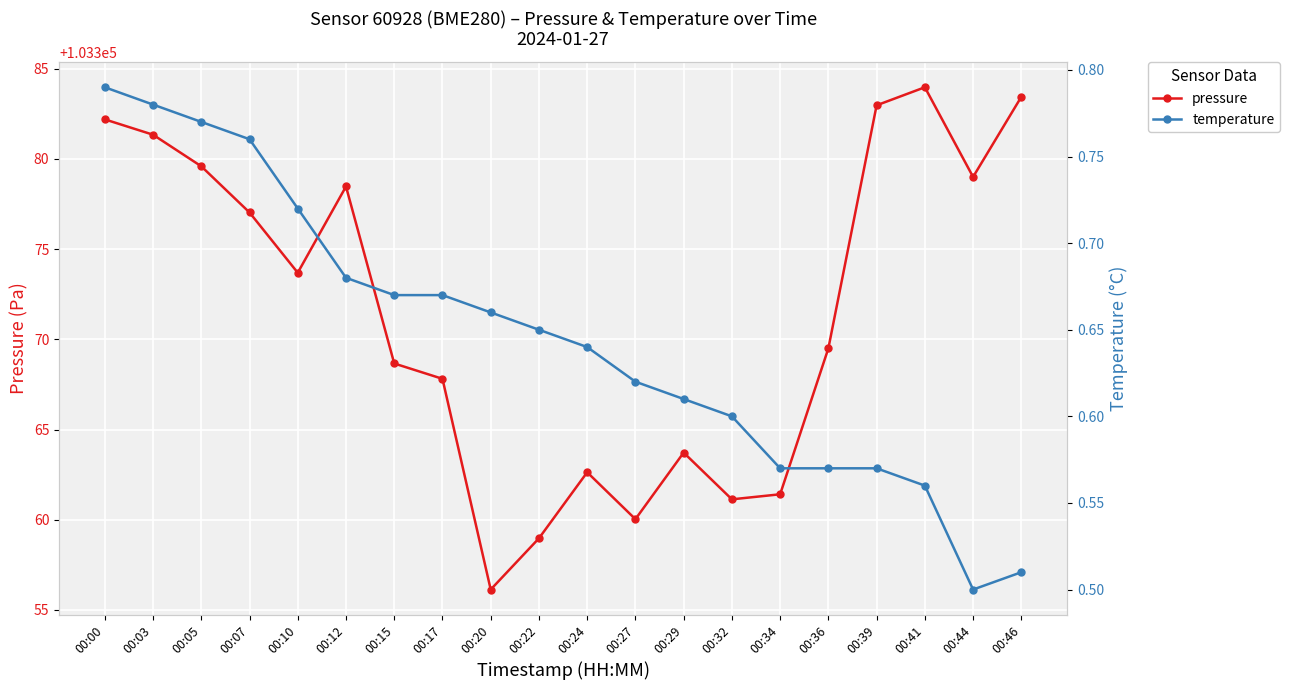

At 00:41, list the series in order from largest to smallest.

pressure, temperature